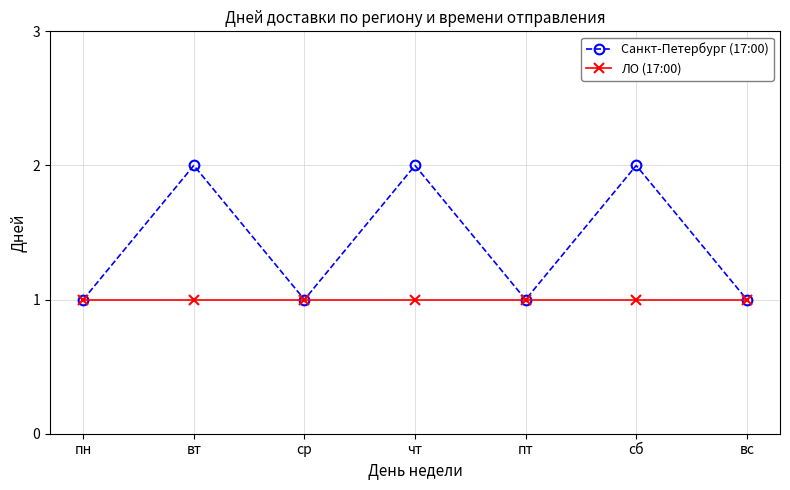

Reading right to left, list all the values displayed in this chart.

Санкт-Петербург (17:00): 1	2	1	2	1	2	1
ЛО (17:00): 1	1	1	1	1	1	1